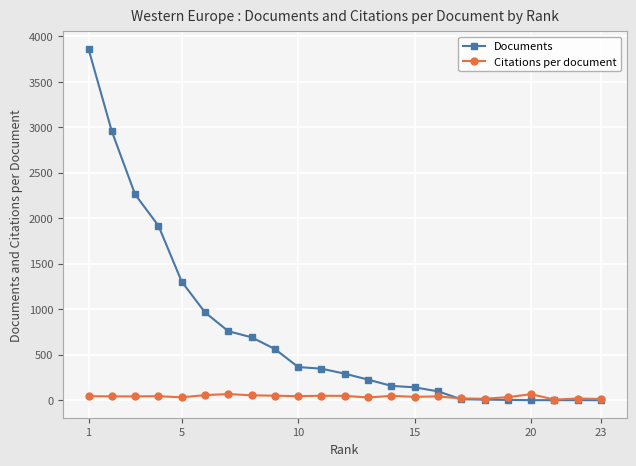

Which series has the largest range (max minus min)?

Documents